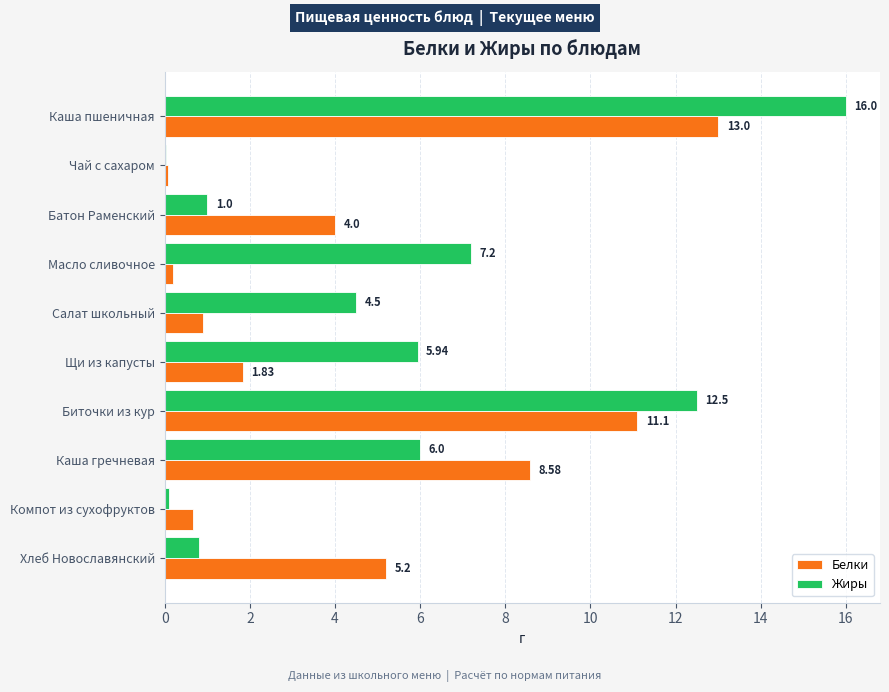

Is the value of Жиры at Чай с сахаром greater than the value of Белки at Щи из капусты?

No